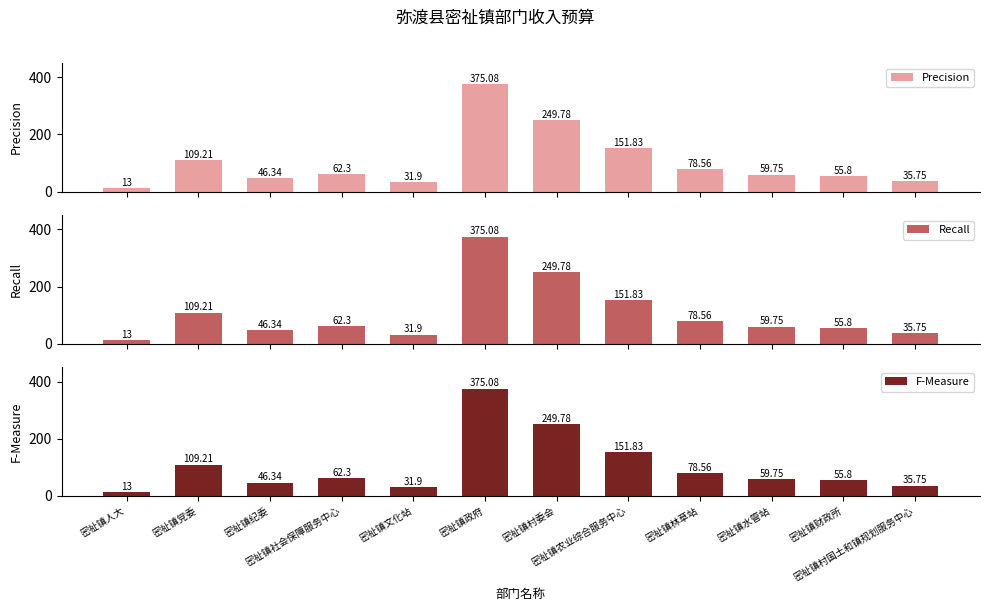

What is the label of the 10th bar from the left?

密祉镇水管站